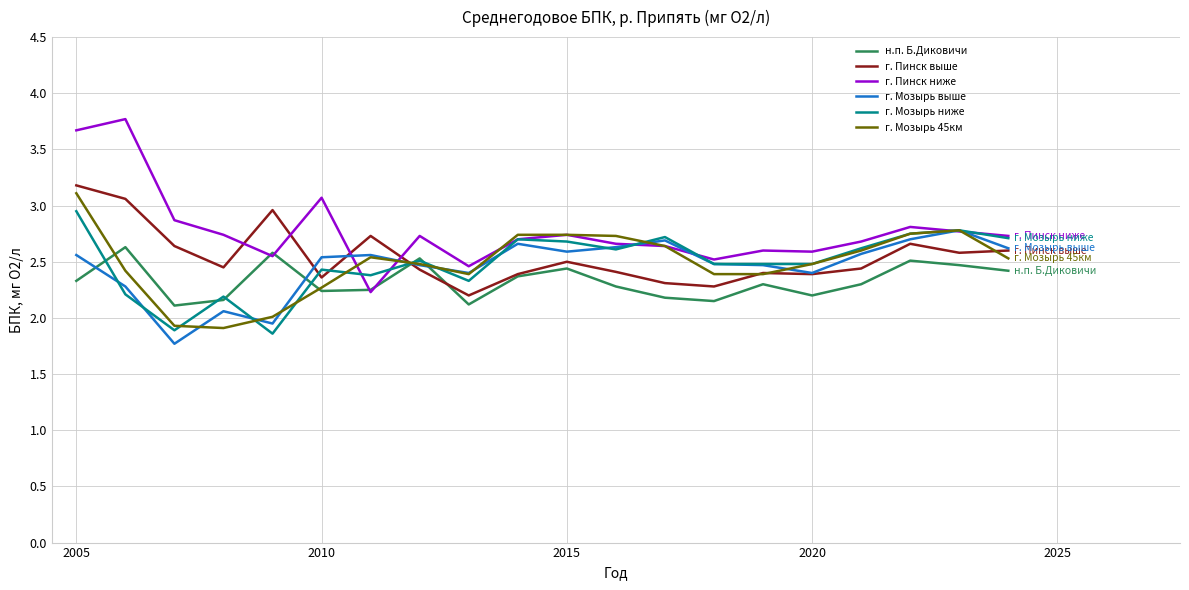

What is the minimum value shown in the chart?

1.8